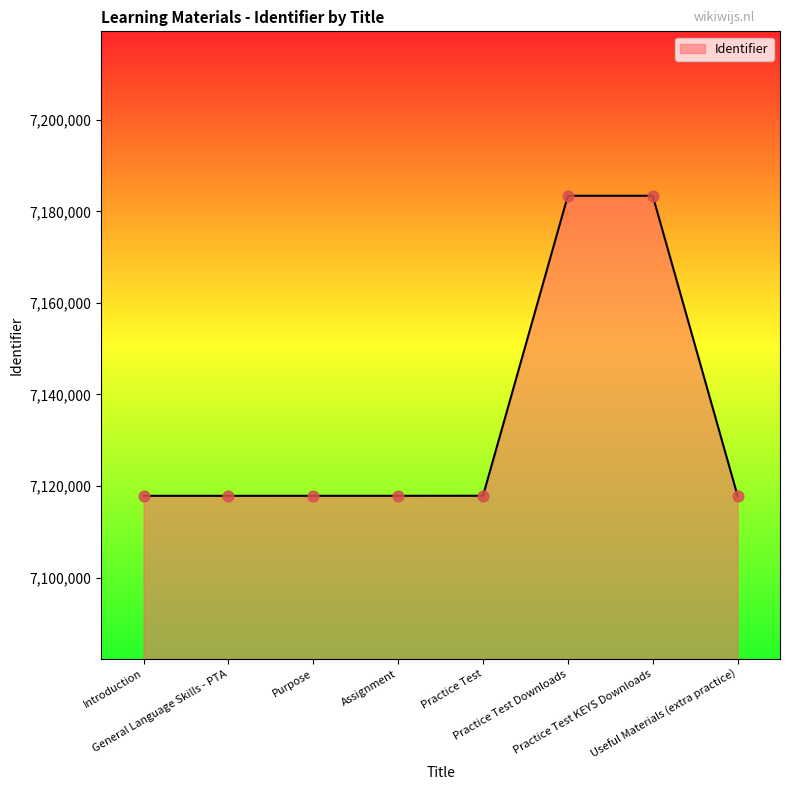

What is the ratio of the value at Introduction to the value at Purpose?

1.0